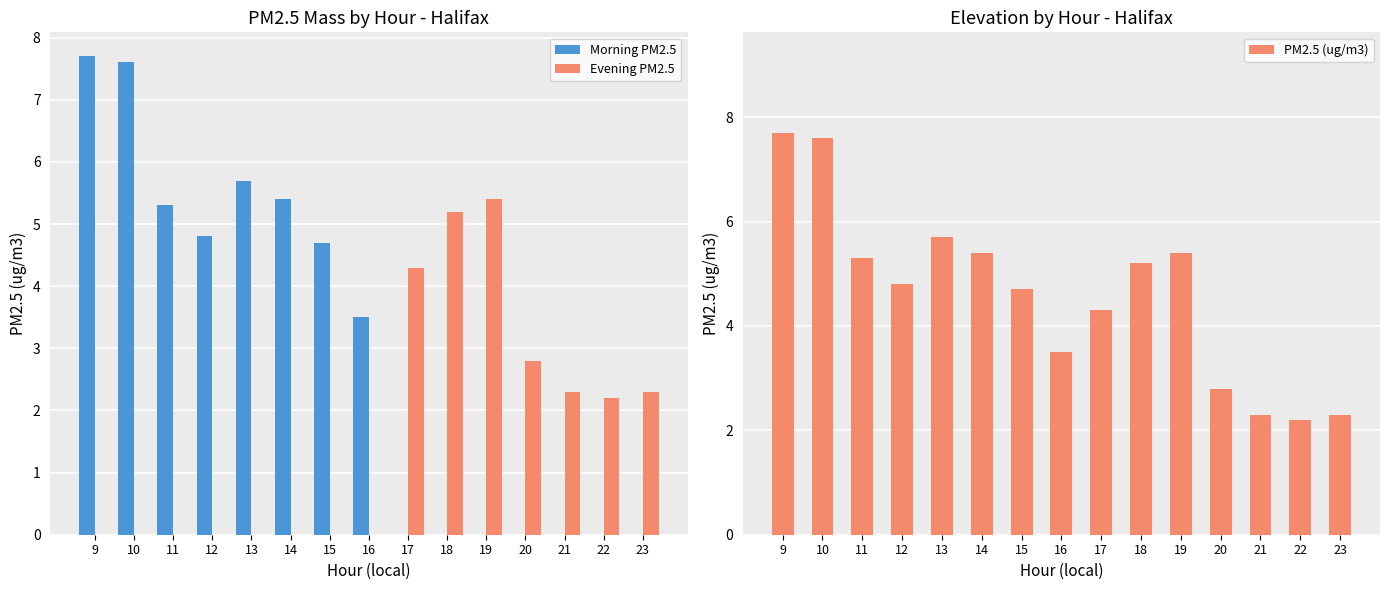

What is the value of the Evening PM2.5 bar at the 12th from the left?

2.8